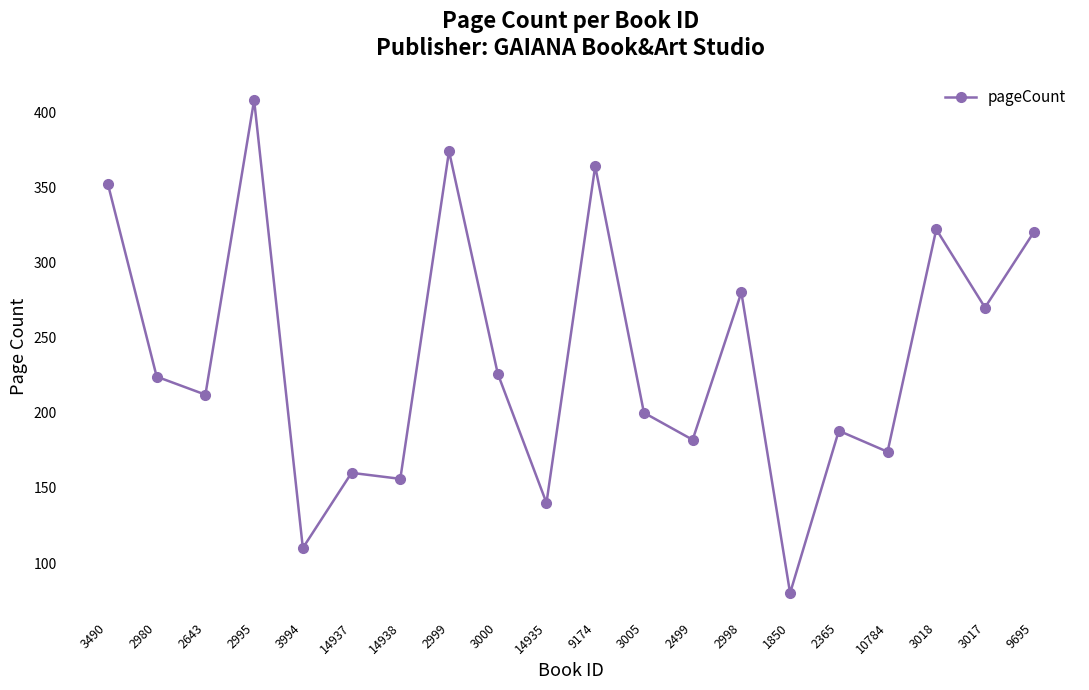

How many data points does each series have?

20